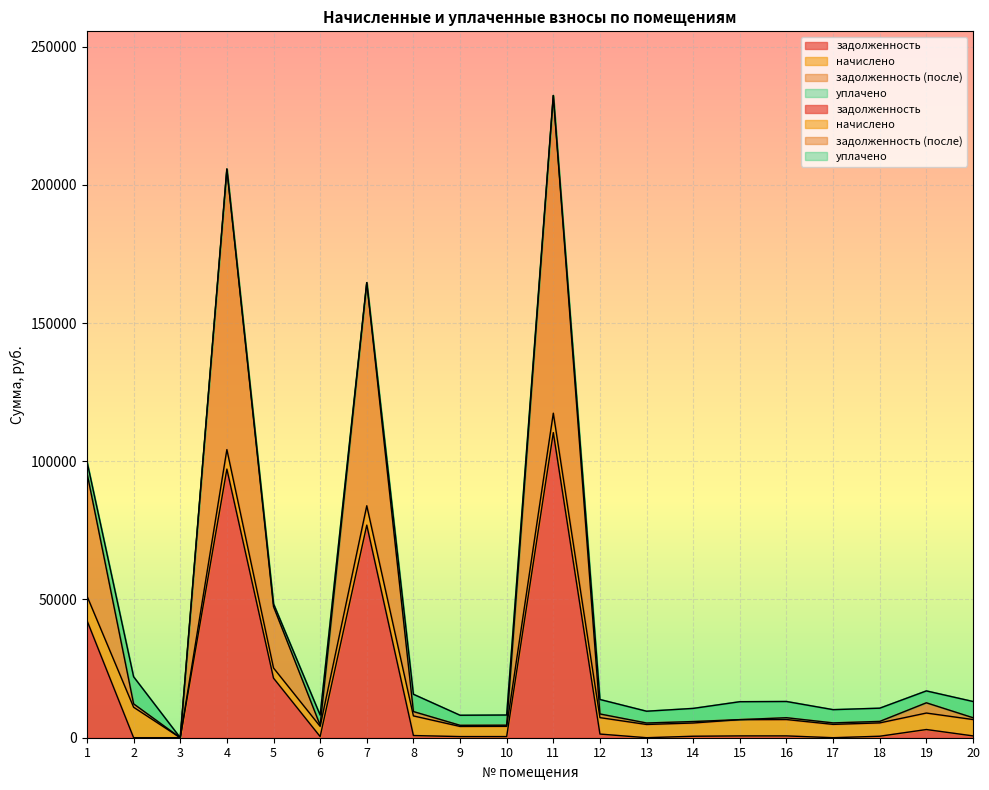

At which category does задолженность (после) reach its first local valley?

6